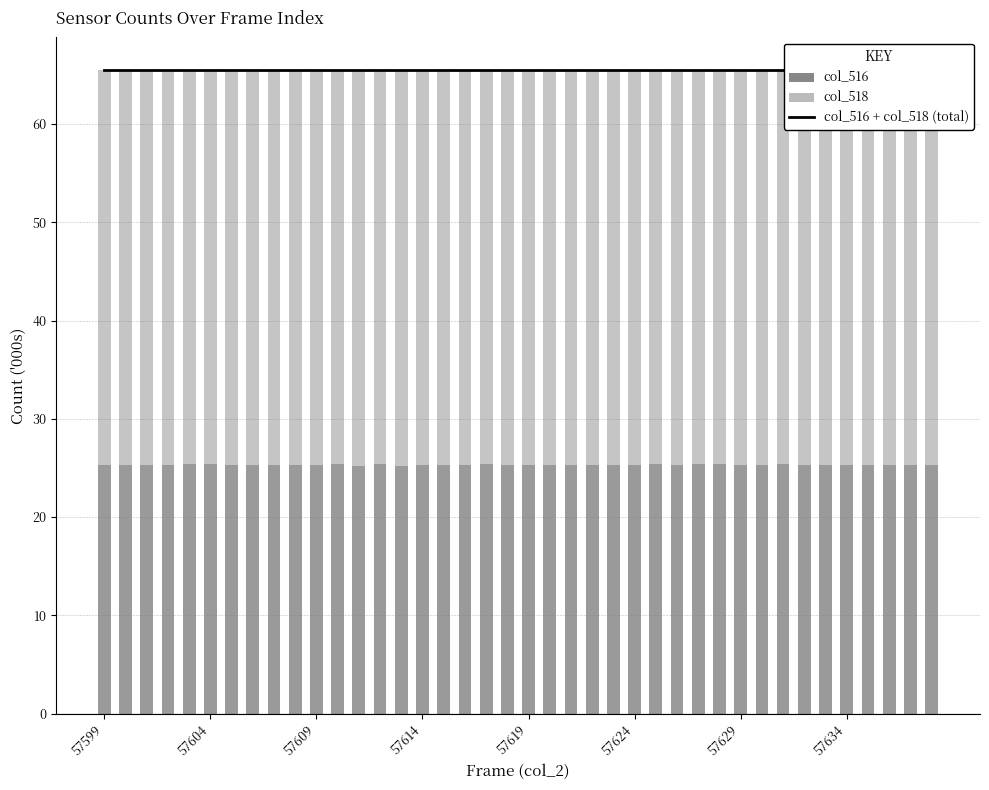

Reading left to right, list all the values displayed in this chart.

col_516 + col_518 (total): 65.5	65.5	65.5	65.5	65.5	65.5	65.5	65.5	65.5	65.5	65.5	65.5	65.5	65.5	65.5	65.5	65.5	65.5	65.5	65.5	65.5	65.5	65.5	65.5	65.5	65.5	65.5	65.5	65.5	65.5	65.5	65.5	65.5	65.5	65.5	65.5	65.5	65.5	65.5	65.5
col_516: 25.3	25.3	25.3	25.3	25.4	25.4	25.3	25.3	25.3	25.3	25.3	25.4	25.2	25.4	25.2	25.3	25.3	25.3	25.4	25.3	25.3	25.3	25.3	25.3	25.3	25.3	25.4	25.3	25.4	25.4	25.3	25.3	25.4	25.3	25.3	25.3	25.3	25.3	25.3	25.3
col_518: 40.3	40.2	40.3	40.3	40.1	40.2	40.2	40.3	40.2	40.2	40.2	40.1	40.3	40.2	40.3	40.3	40.2	40.2	40.2	40.2	40.2	40.2	40.2	40.3	40.2	40.2	40.2	40.2	40.2	40.2	40.2	40.3	40.1	40.2	40.2	40.2	40.2	40.2	40.2	40.3